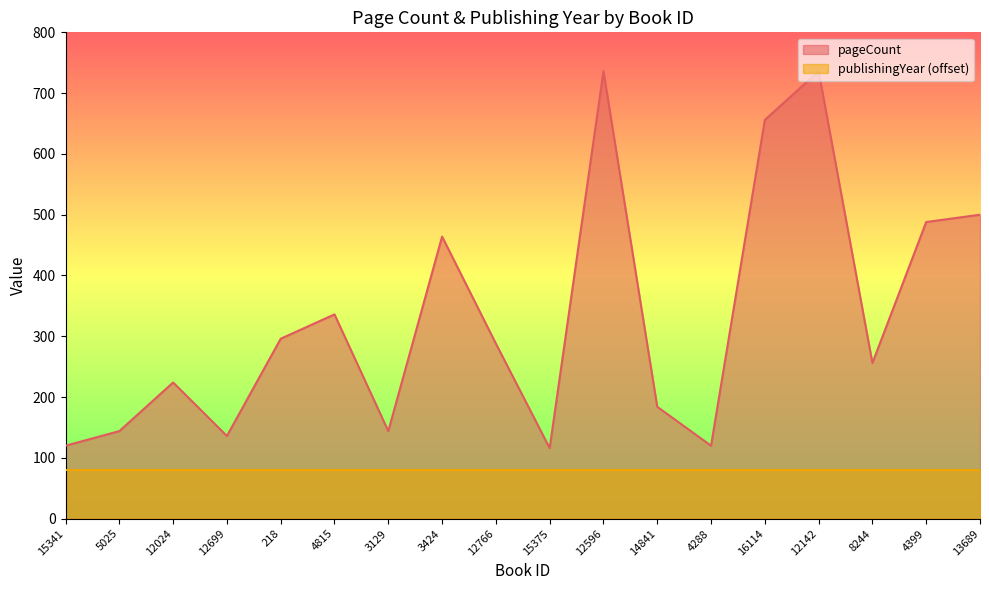

Reading right to left, transcribe all the data shown in this chart.

500	488	256	736	656	120	184	736	116	288	464	144	336	296	136	224	144	120